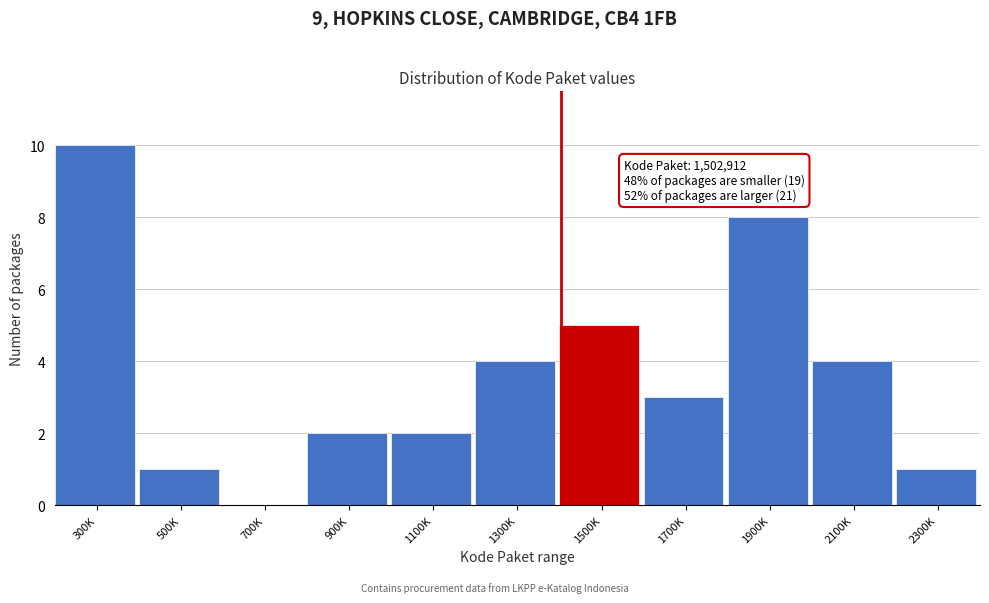

Reading left to right, transcribe all the data shown in this chart.

300K=10	500K=1	700K=0	900K=2	1100K=2	1300K=4	1500K=5	1700K=3	1900K=8	2100K=4	2300K=1